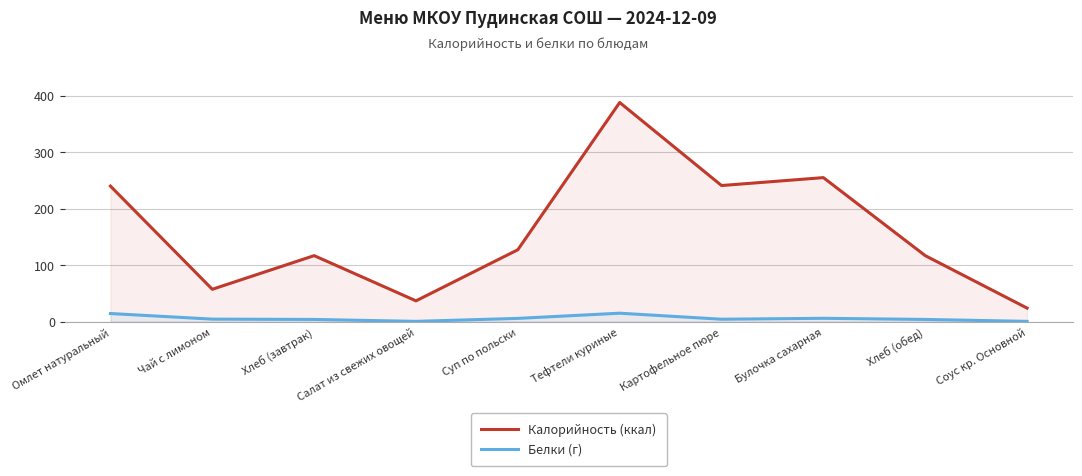

How many lines are shown in the chart?

2